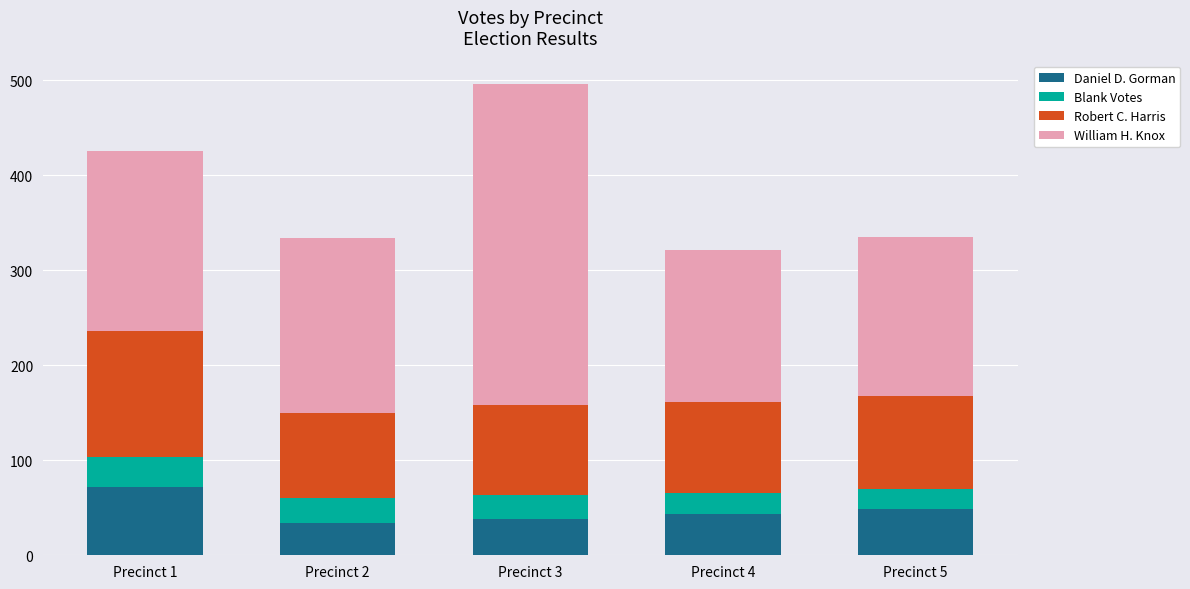

Reading right to left, what are the values for Daniel D. Gorman?

49	43	38	34	72